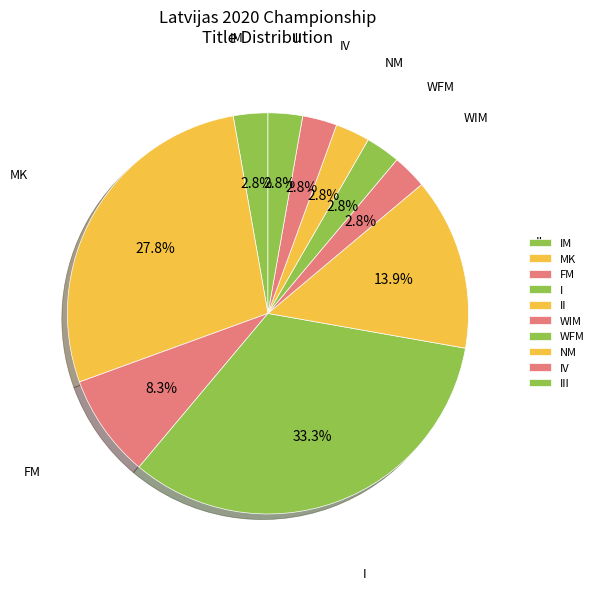

How much of the chart is everything except WIM?

97.2%